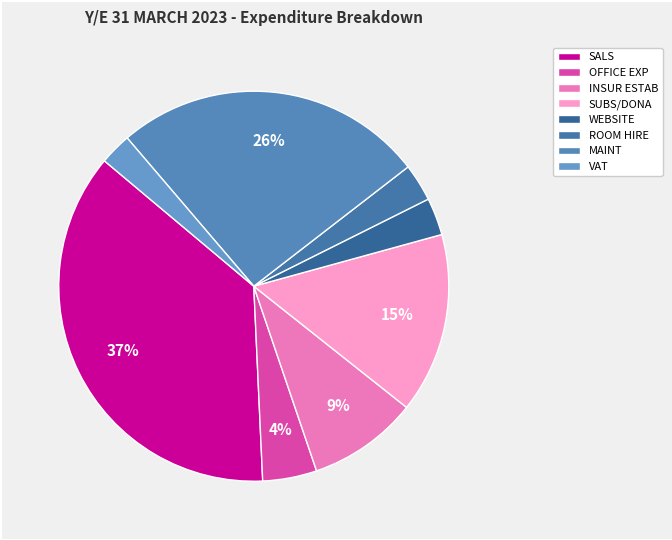

What is the smallest slice in the pie chart?

VAT